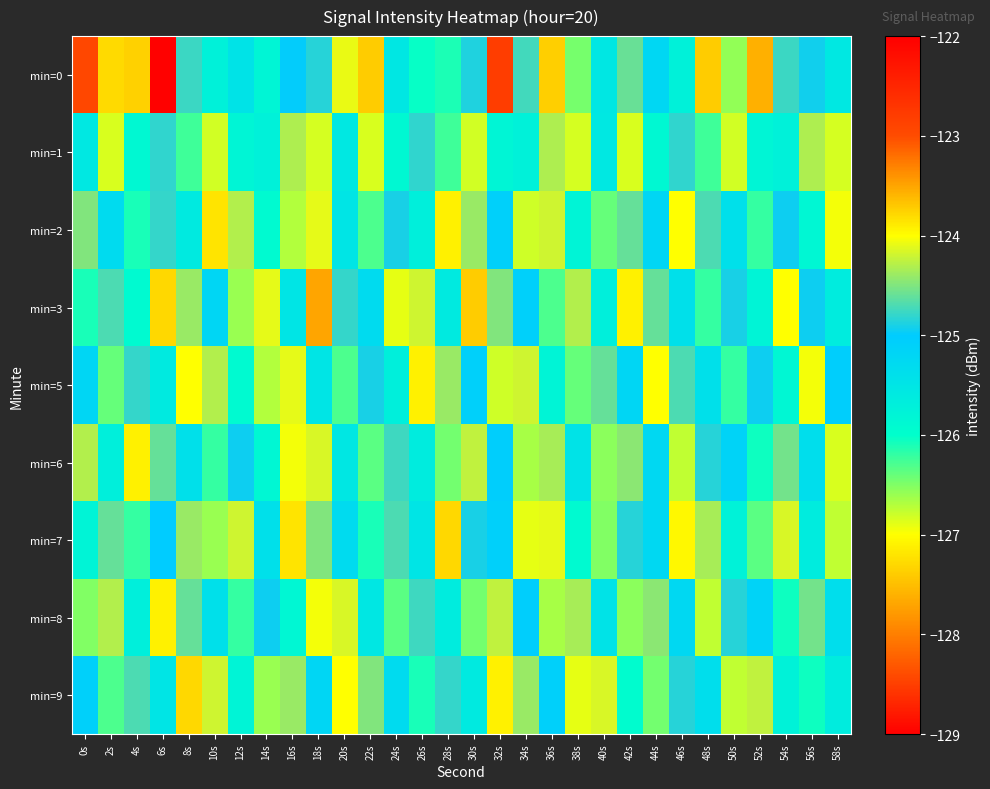

What is the total value across all series at 46s?

-1131.5